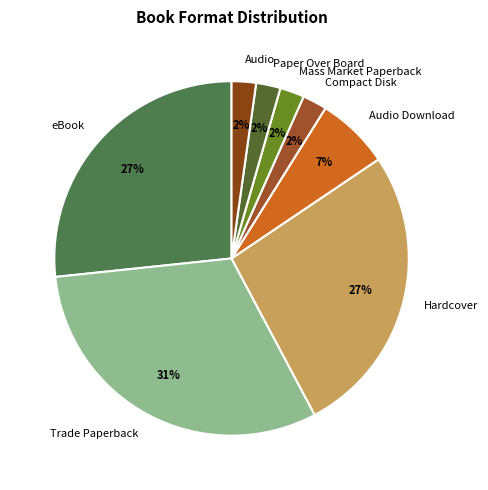

The eBook slice represents 27% of the pie. True or false?

True